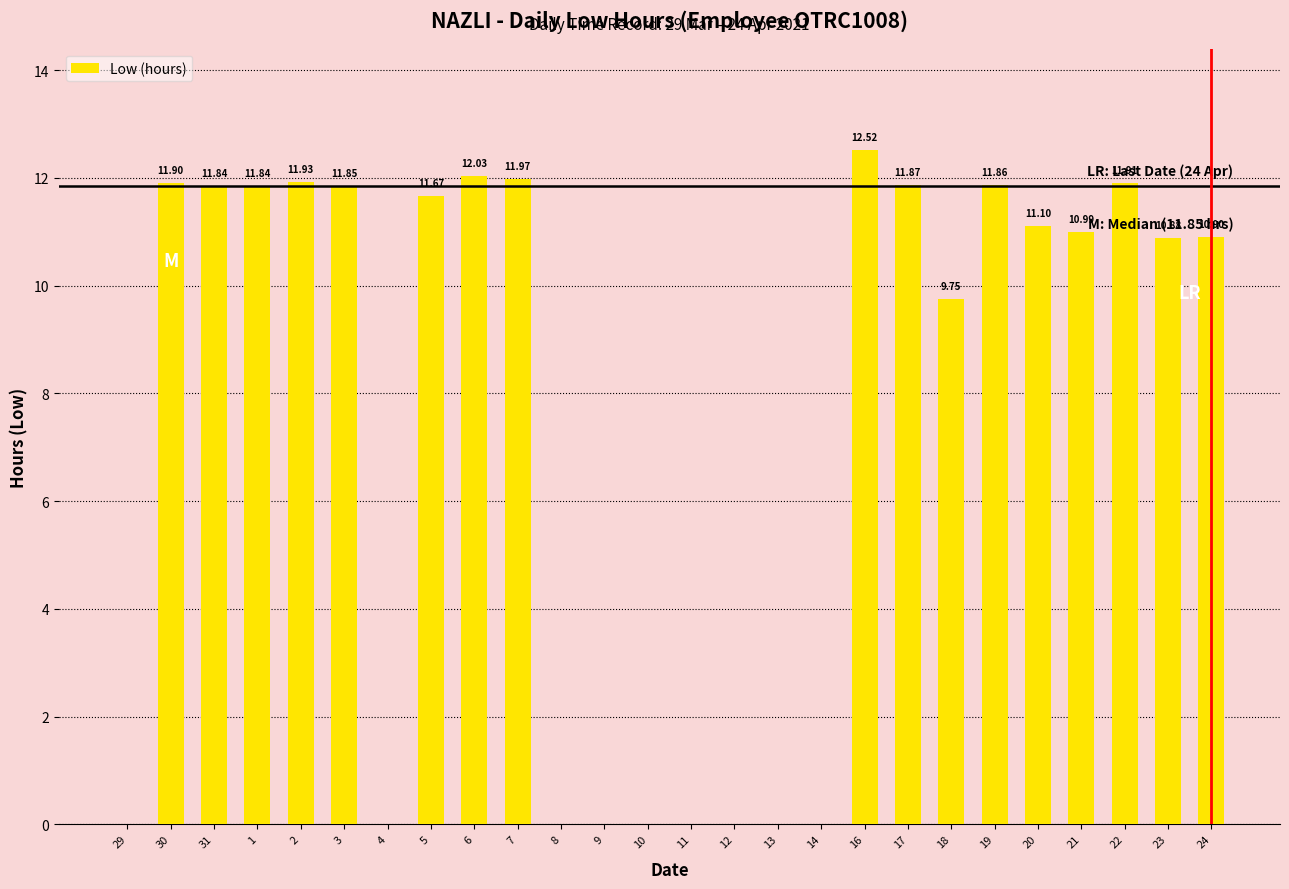

What value does the data have at 23?

10.9